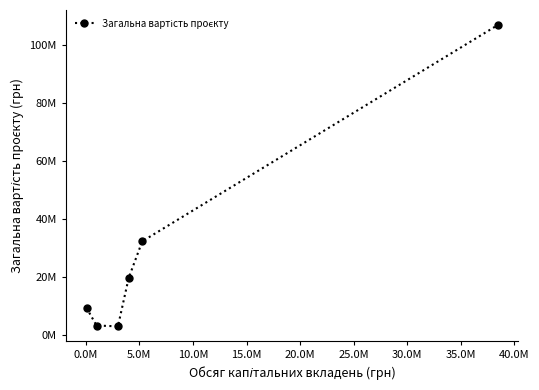

What is the value of the 2nd point from the left?

3289349.0